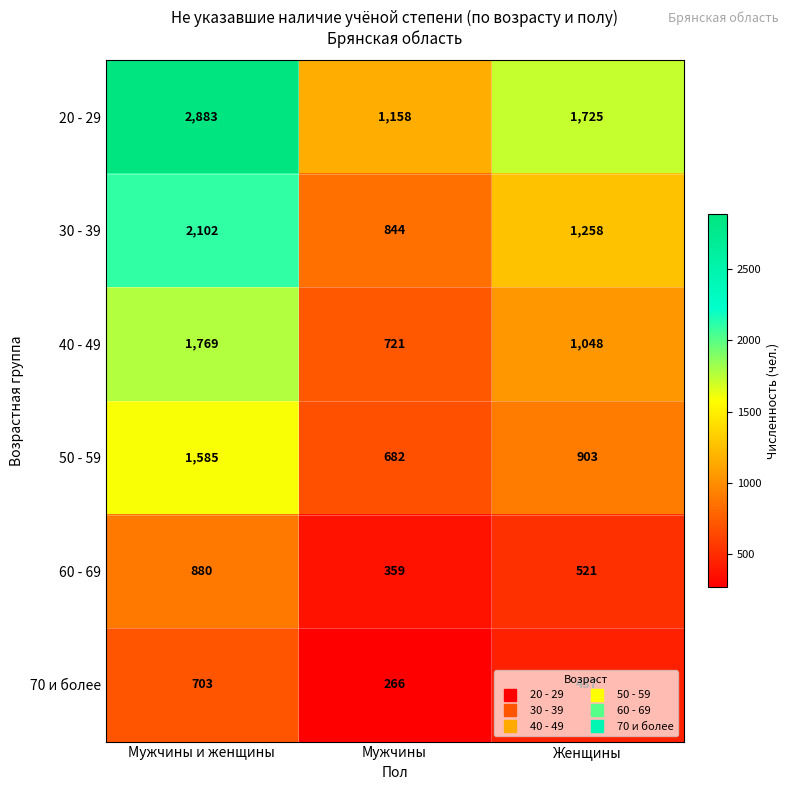

Rank the categories by 40 - 49 value from highest to lowest.

Мужчины и женщины, Женщины, Мужчины